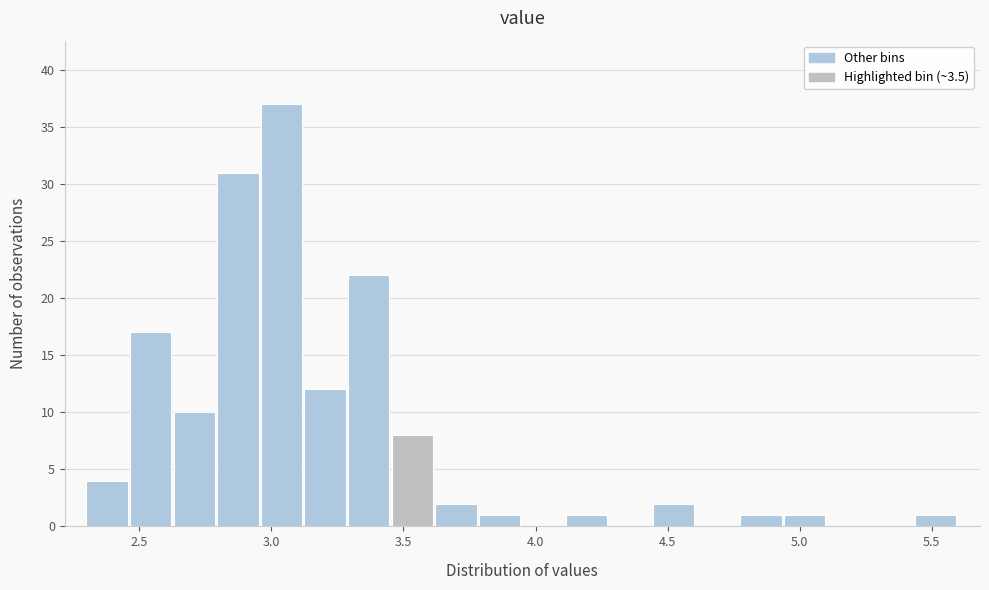

Read against the x-axis, roughly where is the centre of the tallest bar?

3.05